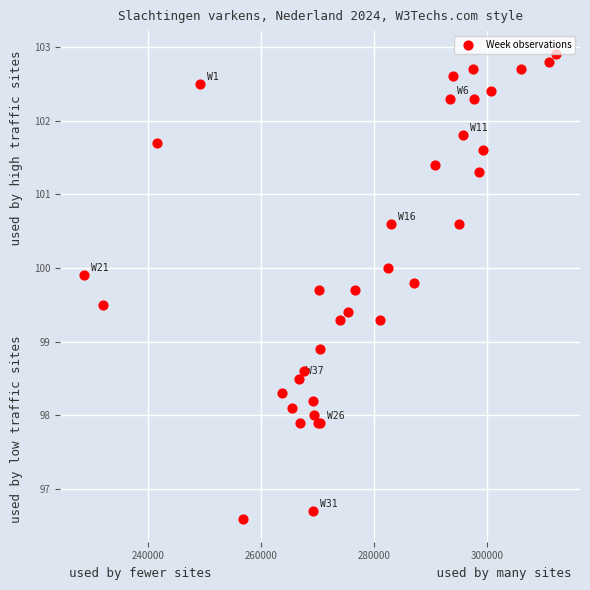

What Y value in the scatter plot is closest to 99?

98.9